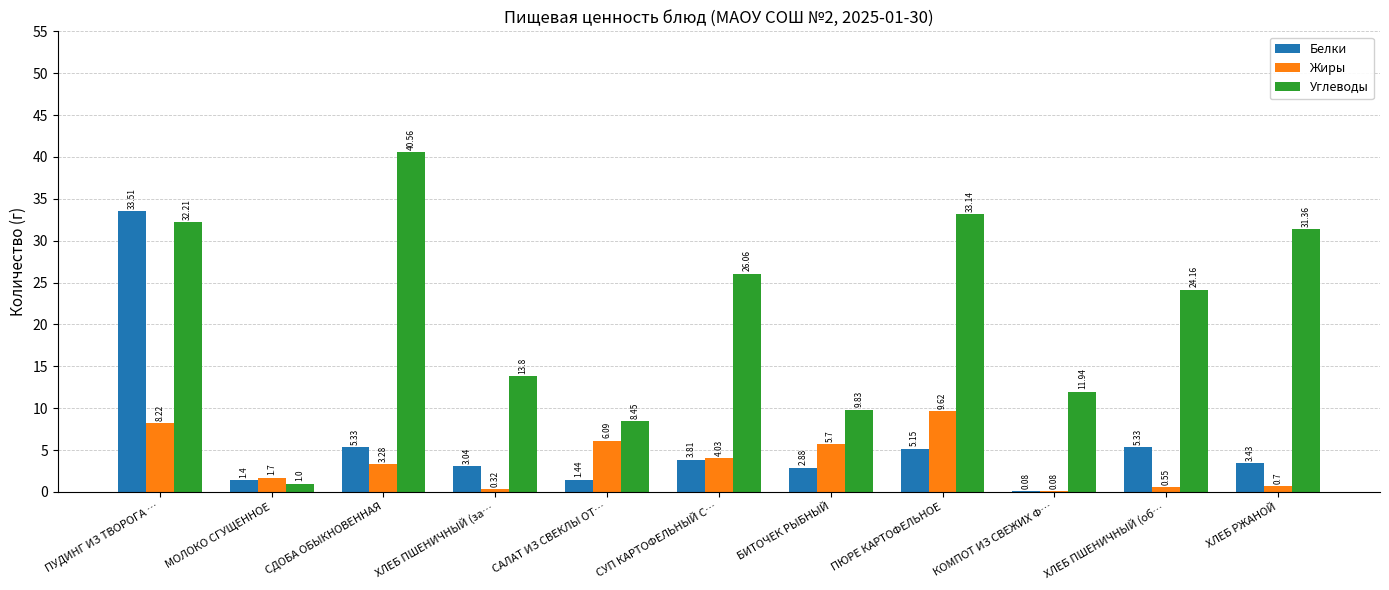

Which series has the largest total across all categories?

Углеводы